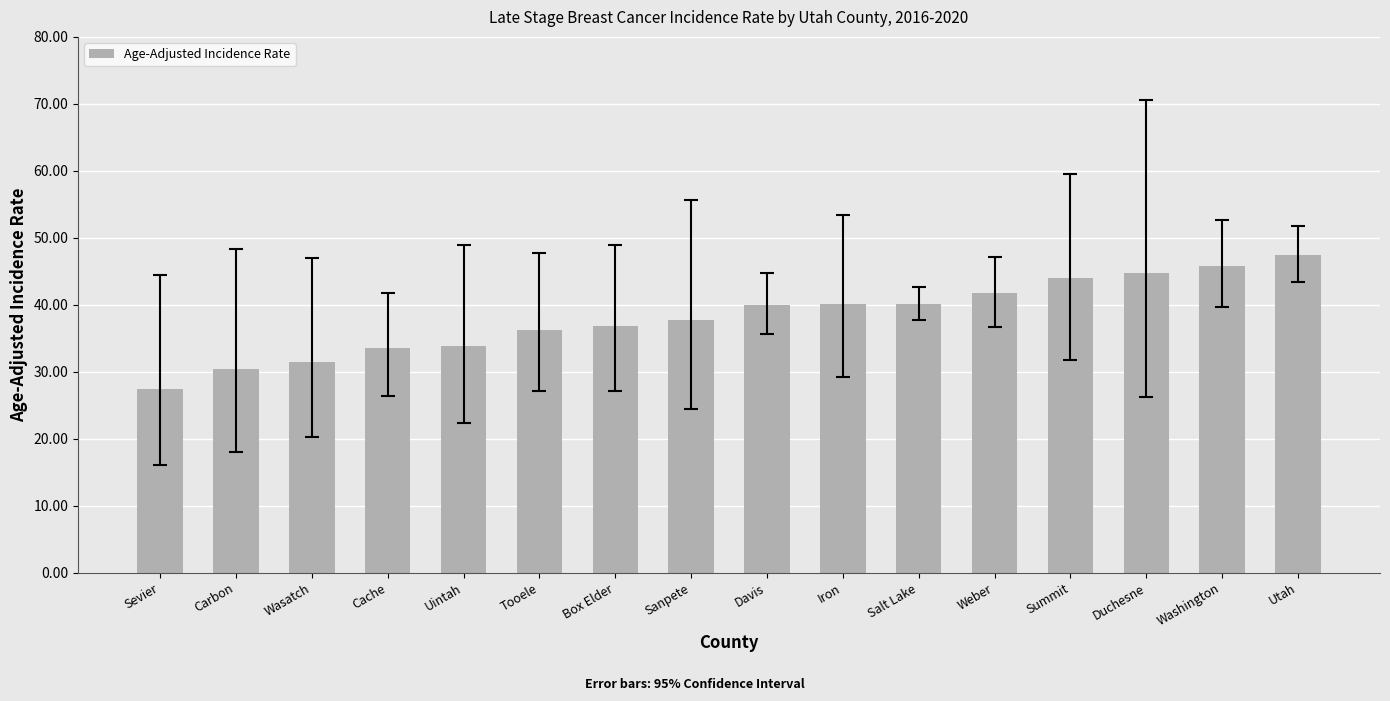

What is the ratio of the value at Tooele to the value at Iron?

0.9